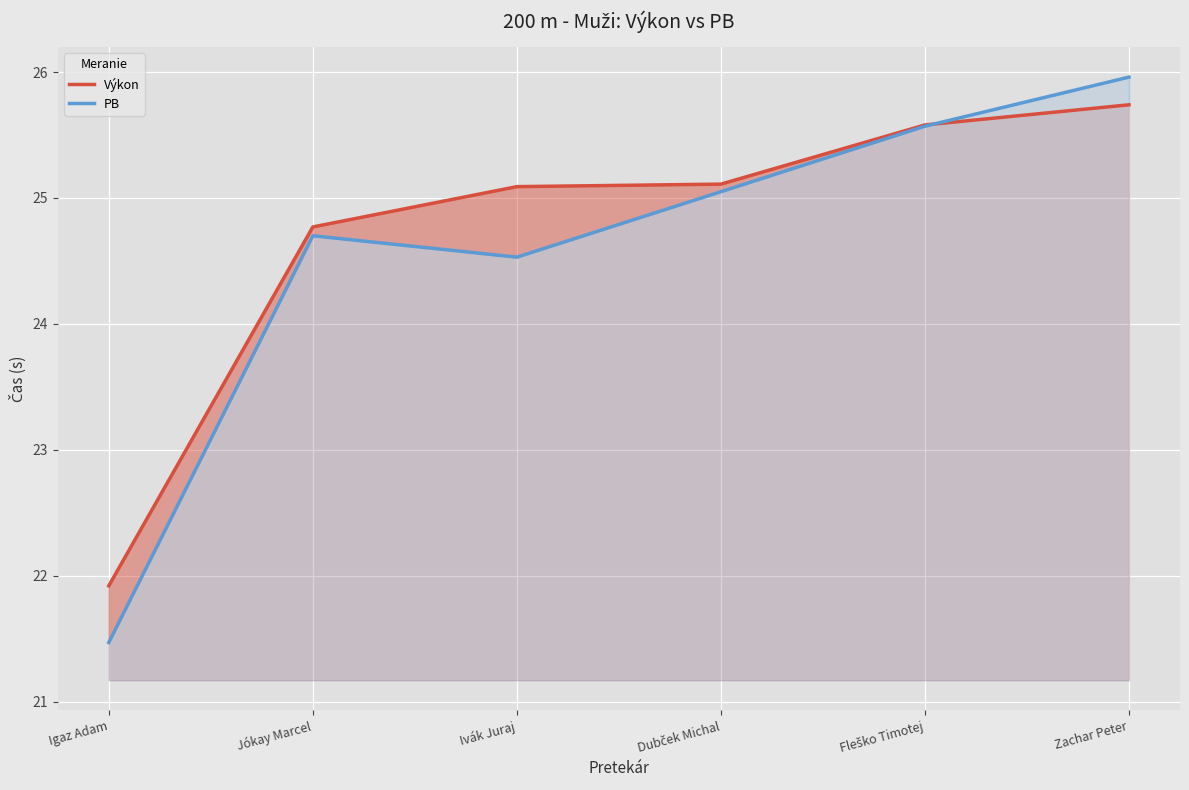

At Zachar Peter, list the series in order from smallest to largest.

Výkon, PB